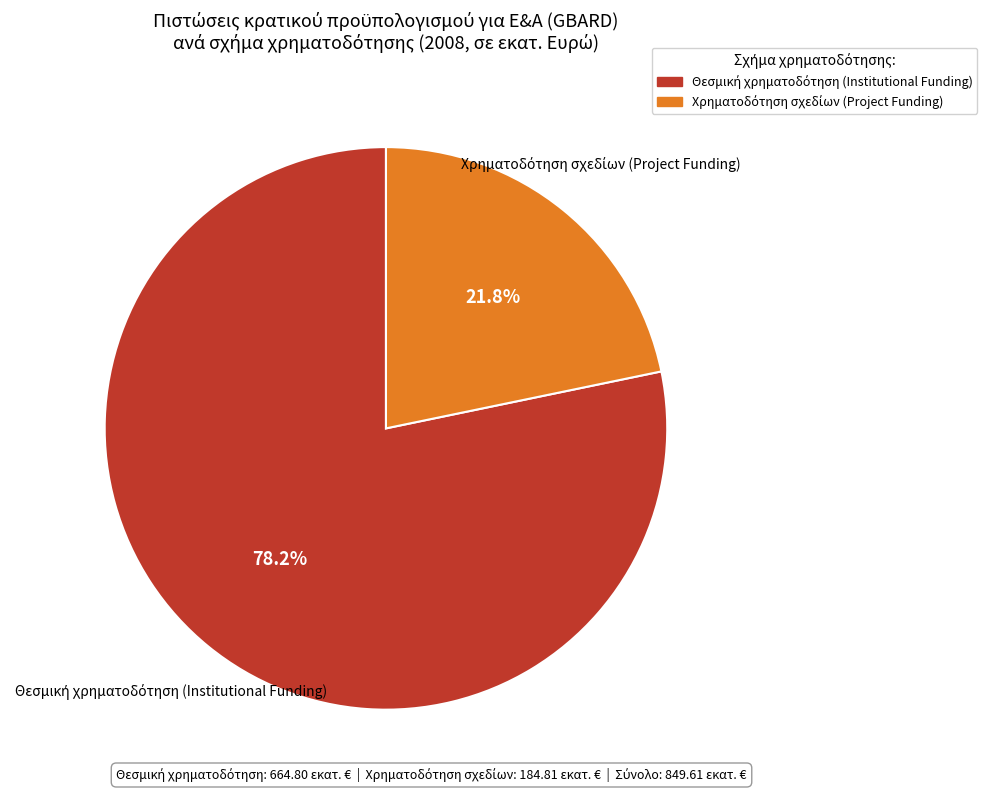

Does any single category account for the majority?

Yes